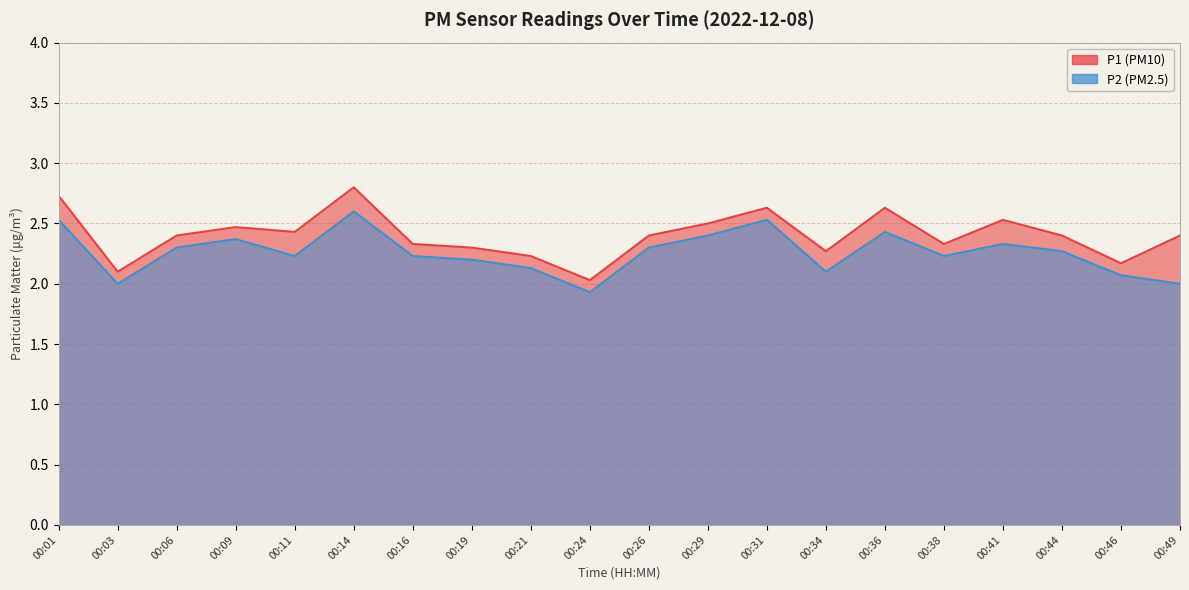

The value of P1 at 00:03 is 0.6. True or false?

False